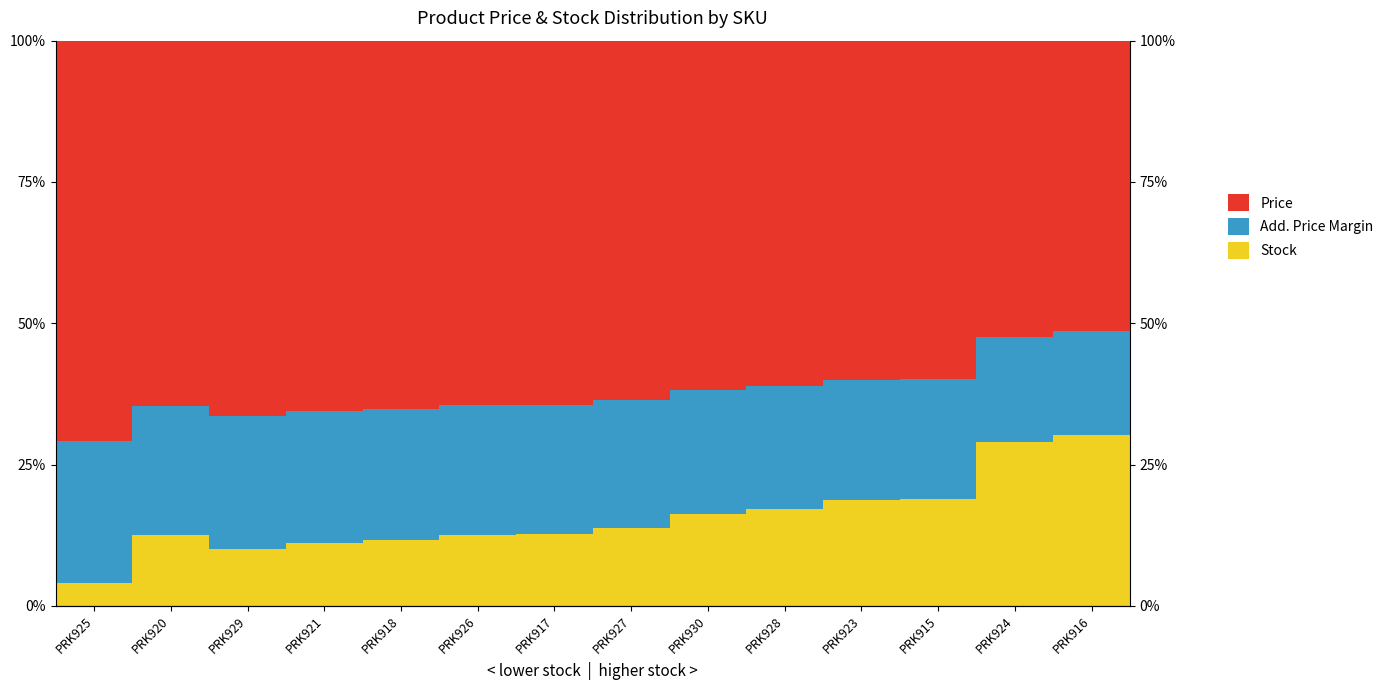

How many values in the Price series are below 64?

7